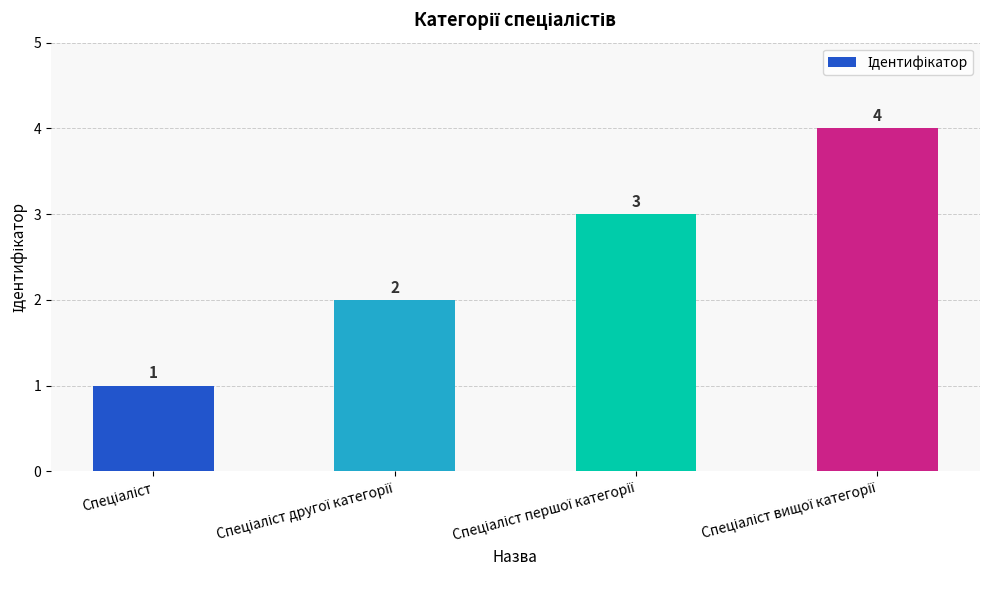

How many series are shown in this chart?

1